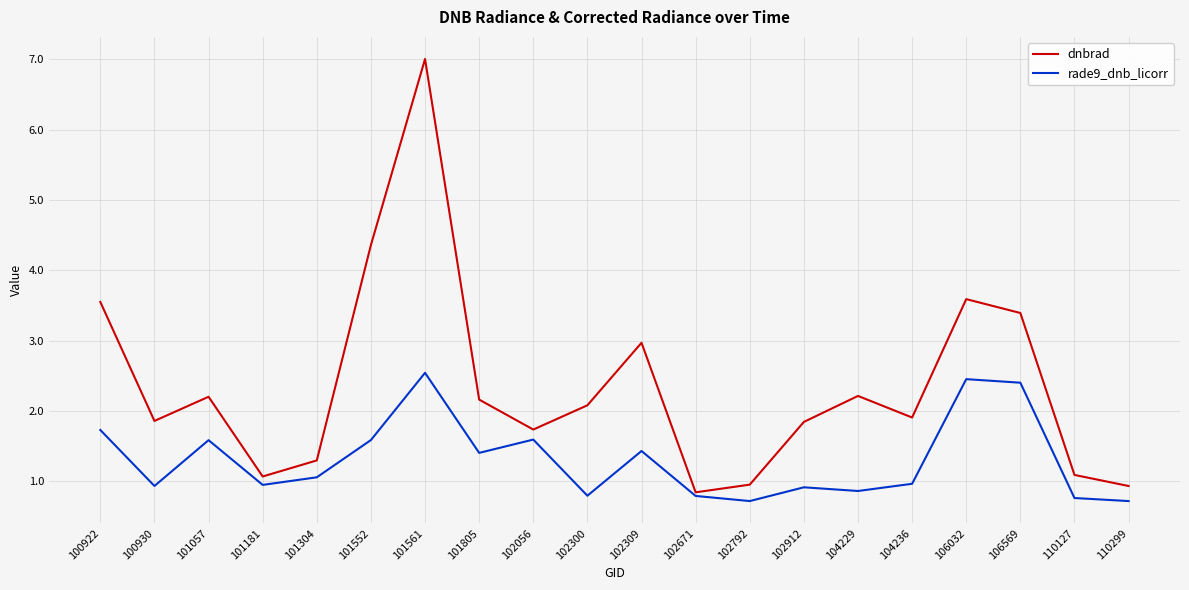

Is it true that rade9_dnb_licorr equals 2.4 at 106569?

True